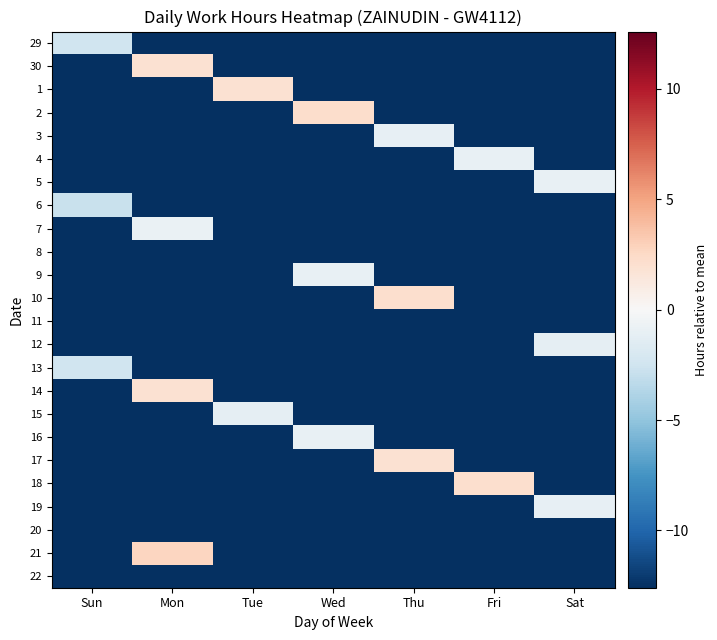

How many series are shown in this chart?

24